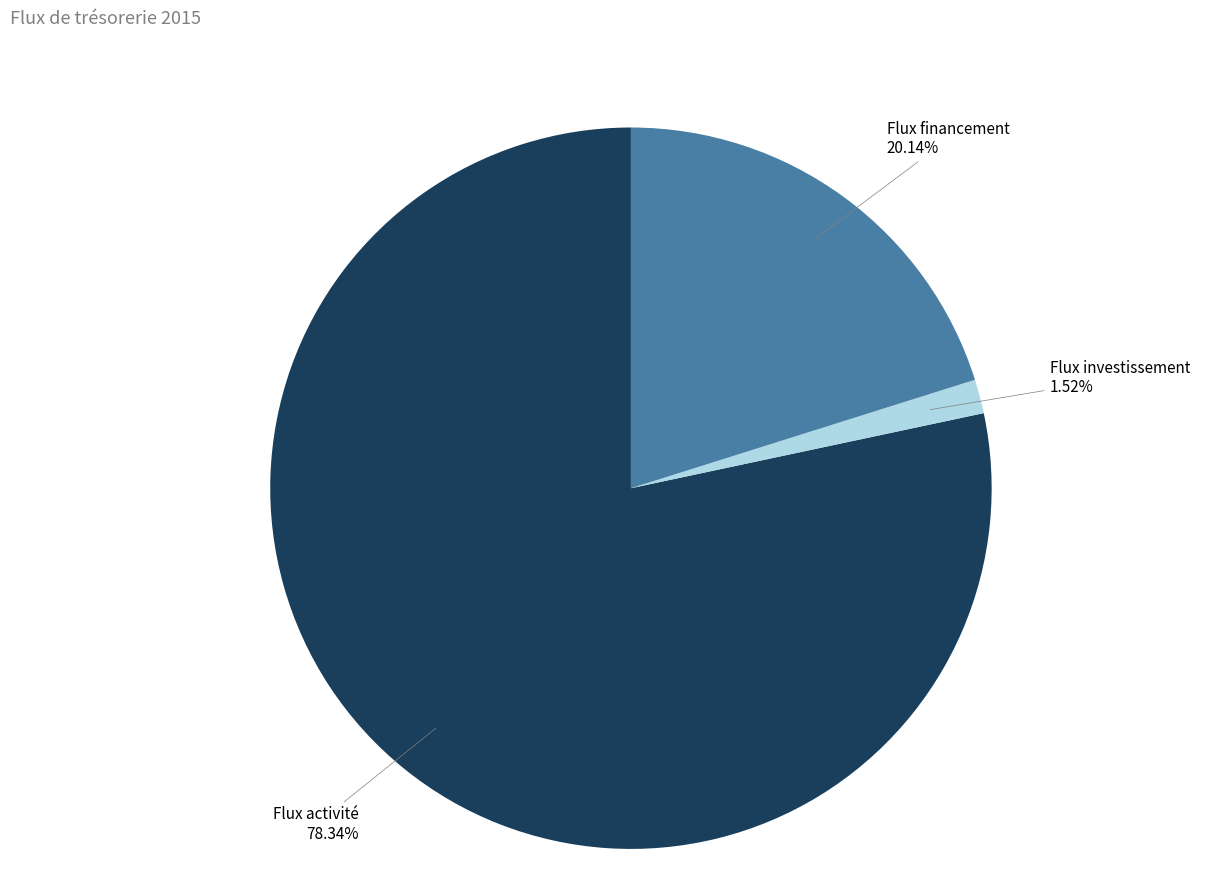

Is there a majority slice in this chart?

Yes